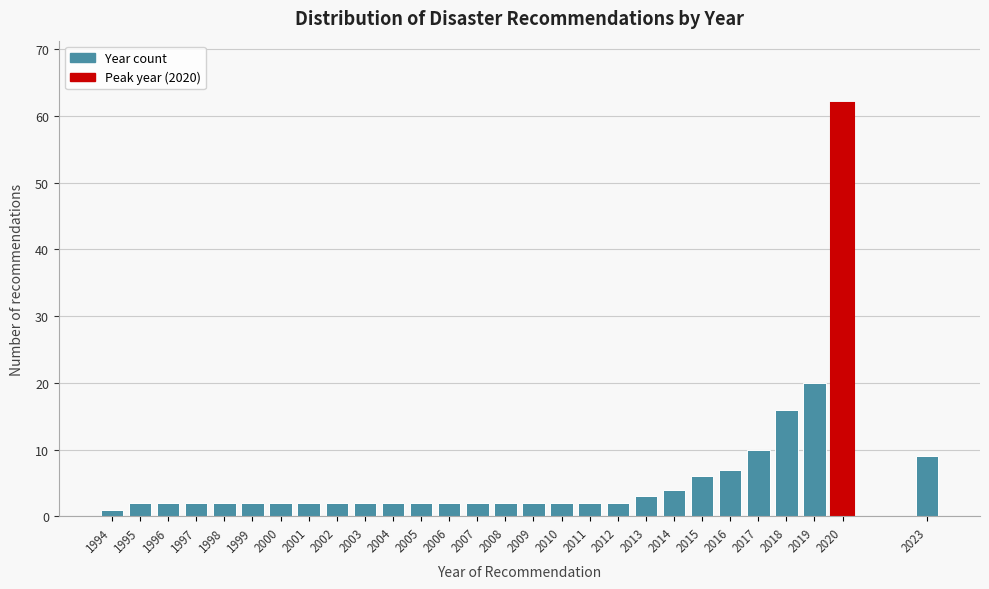

Reading left to right, what are all the values shown in this chart?

1994=1	1995=2	1996=2	1997=2	1998=2	1999=2	2000=2	2001=2	2002=2	2003=2	2004=2	2005=2	2006=2	2007=2	2008=2	2009=2	2010=2	2011=2	2012=2	2013=3	2014=4	2015=6	2016=7	2017=10	2018=16	2019=20	2020=62	2023=9